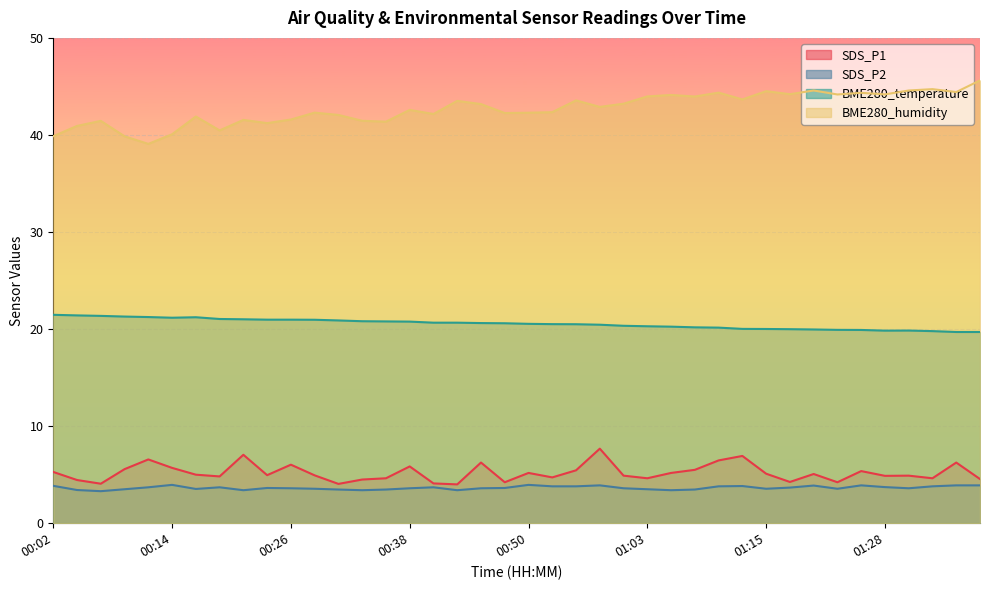

How many values in the BME280_temperature series exceed 20?

31